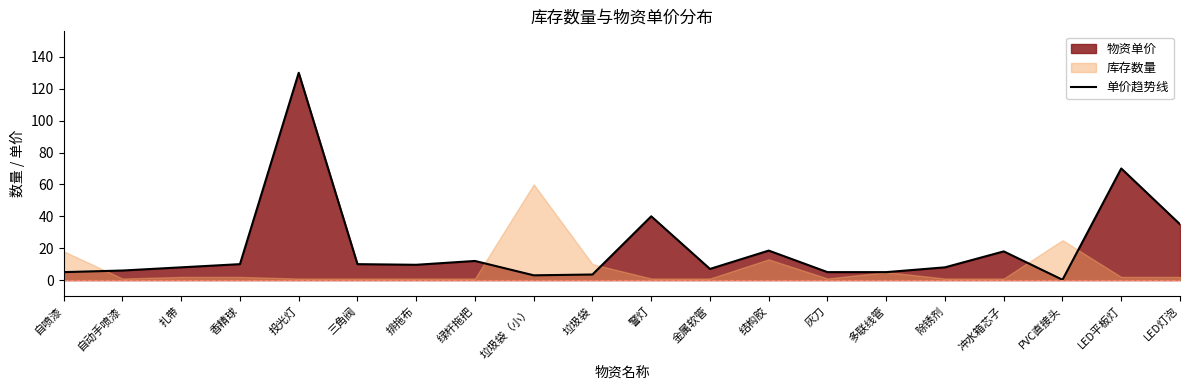

Where does the data first go above 9?

香精球